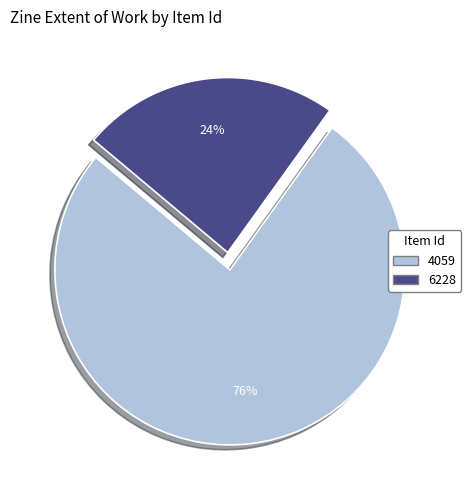

What percentage is the 4059 slice, to the nearest percent?

76%